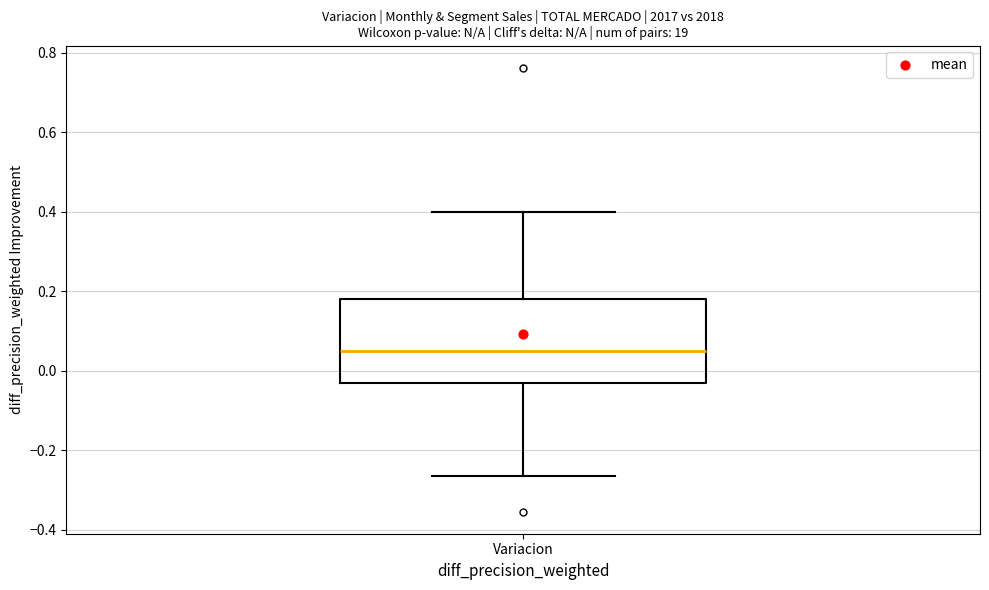

Read this box plot against the y-axis: the position of the median line, the range covered by the box, and the ends of both whiskers. The values are not printed on the chart, so give them approximately, as read against the axis.

median 0.04, box -0.04 to 0.18, whiskers -0.26 to 0.40